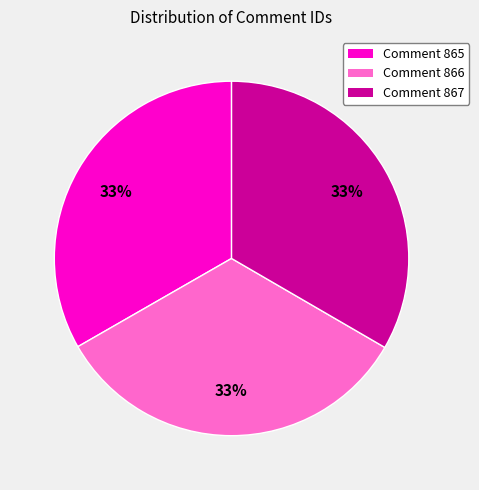

Is there any slice that represents more than half of the pie?

No